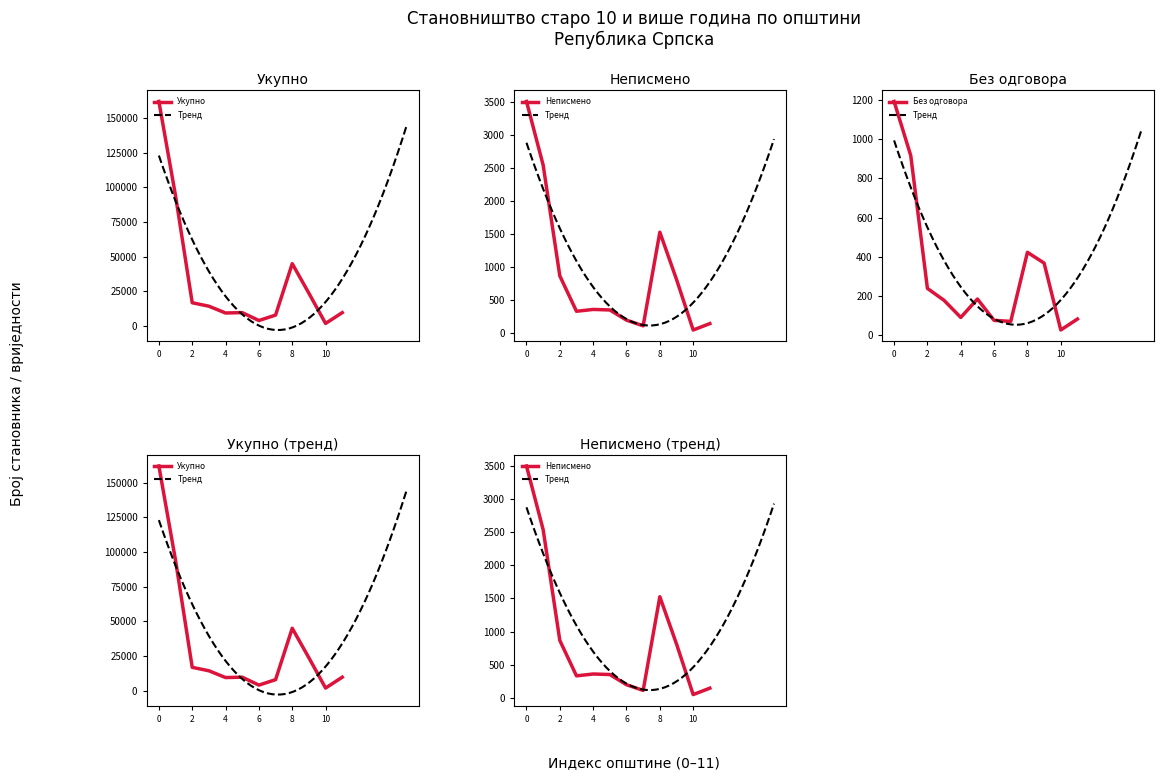

What is the total value across all series at 6?

14785